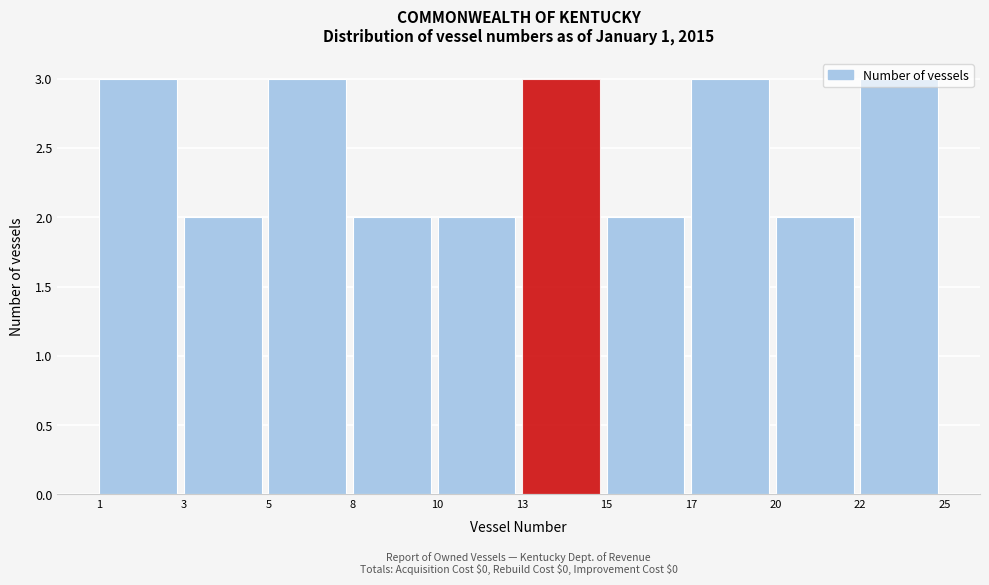

Approximately how many times larger is the value at 20 compared to 3?

1.0